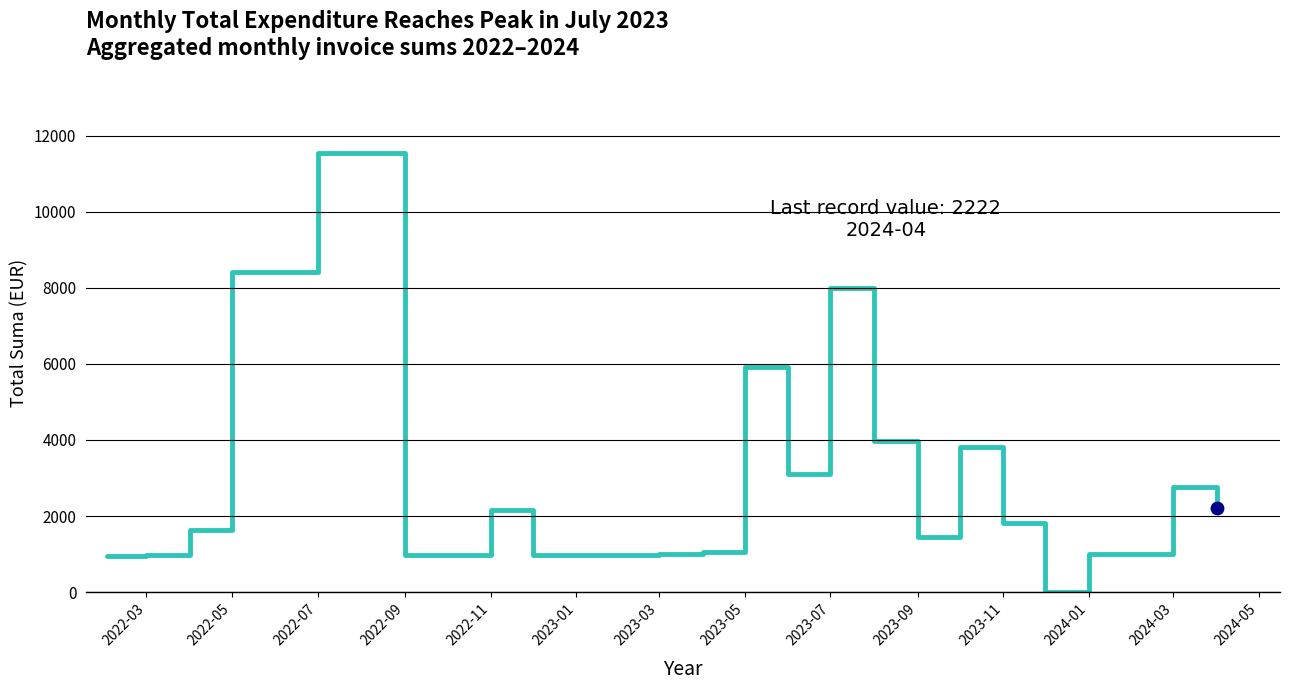

What is the difference between the maximum and minimum values?

11547.8